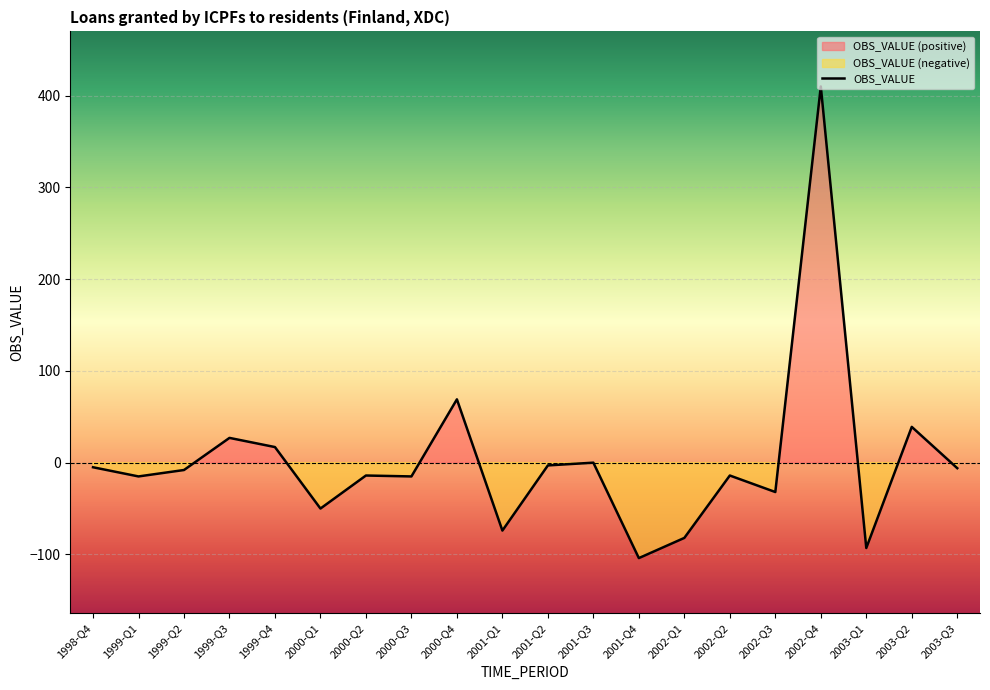

What is the average value?

2